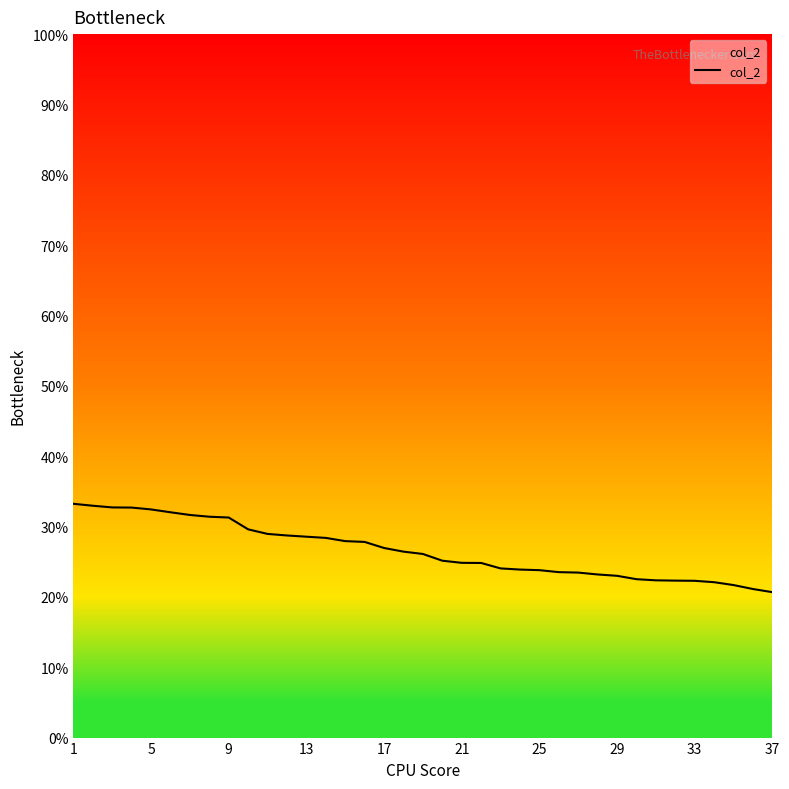

What is the greatest value displayed?

33.2